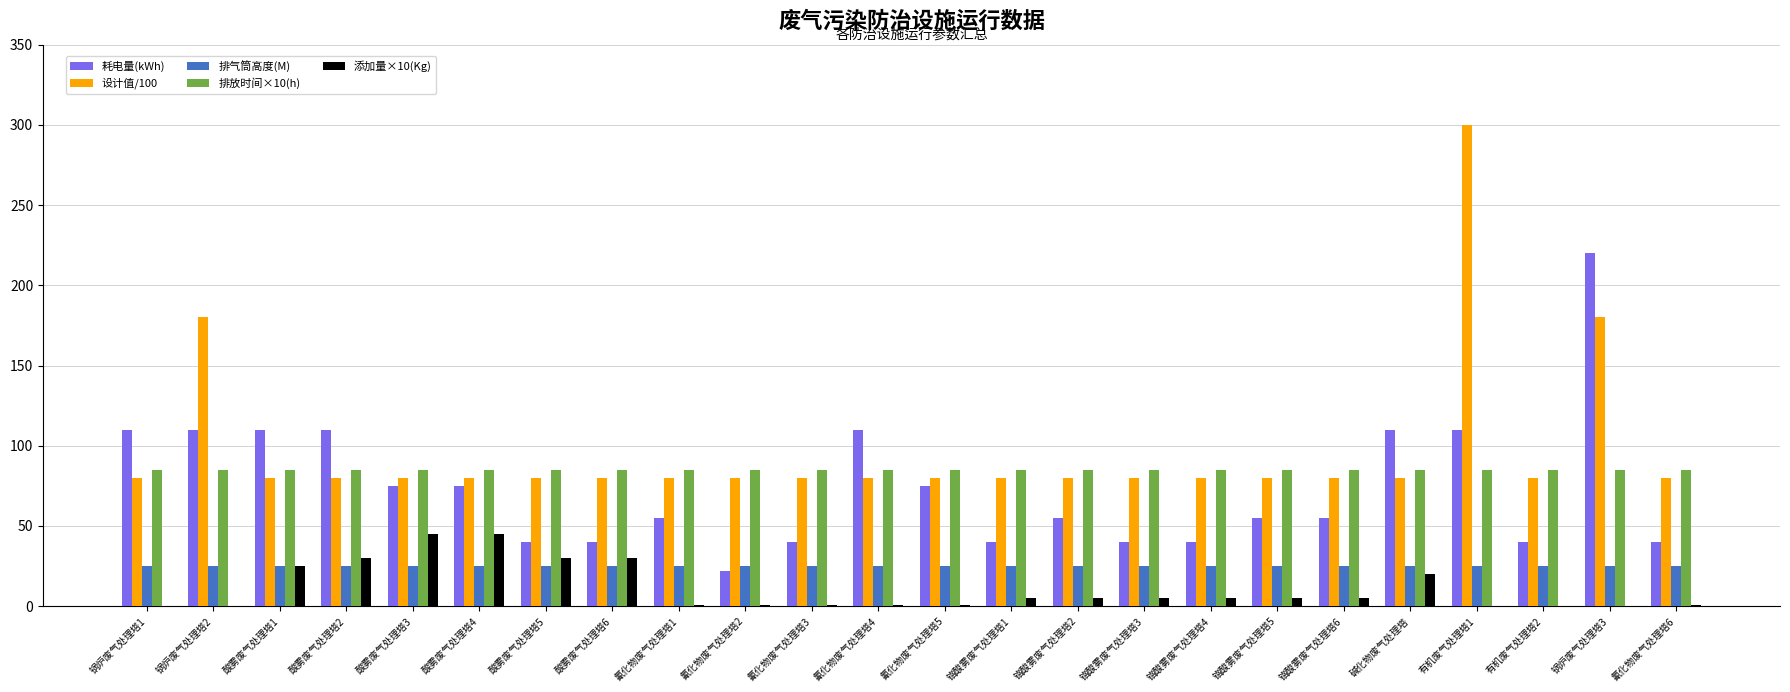

What is the maximum value shown in the chart?

300